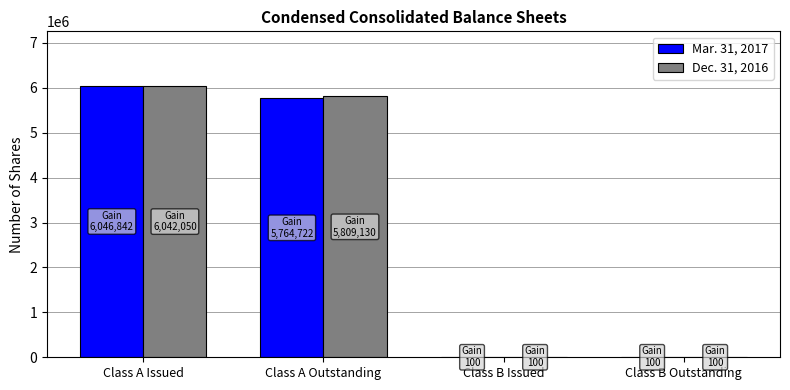

What is the average value of the Dec. 31, 2016 series?

2962845